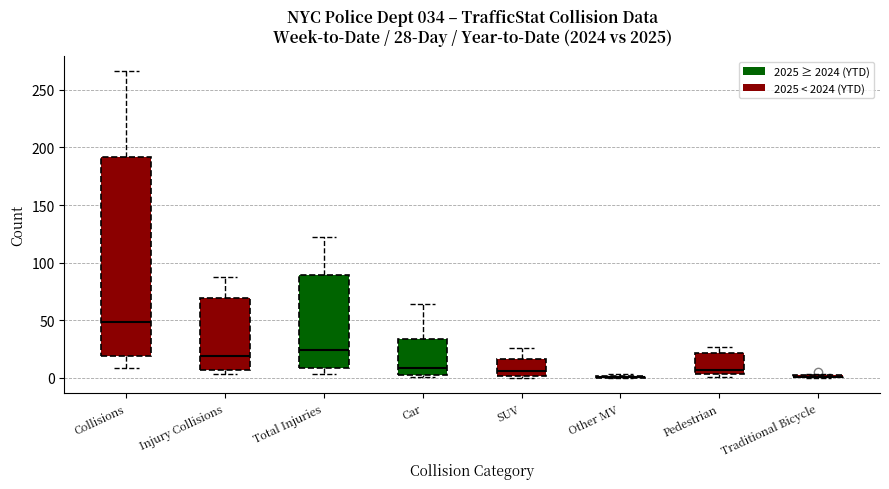

Which box is the tallest, from its lower edge to its upper edge?

Collisions